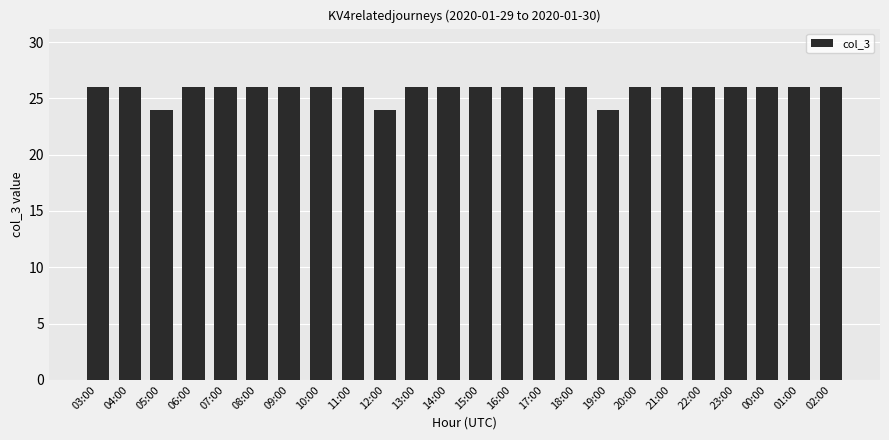

Approximately how many times larger is the value at 22:00 compared to 02:00?

1.0